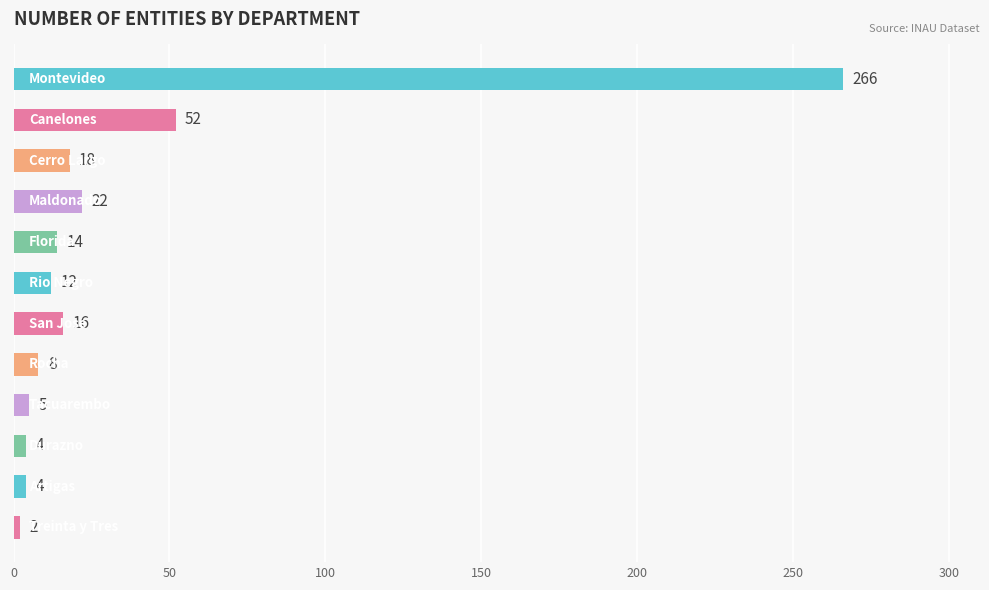

Reading top to bottom, extract all data points from this chart.

266	52	18	22	14	12	16	8	5	4	4	2